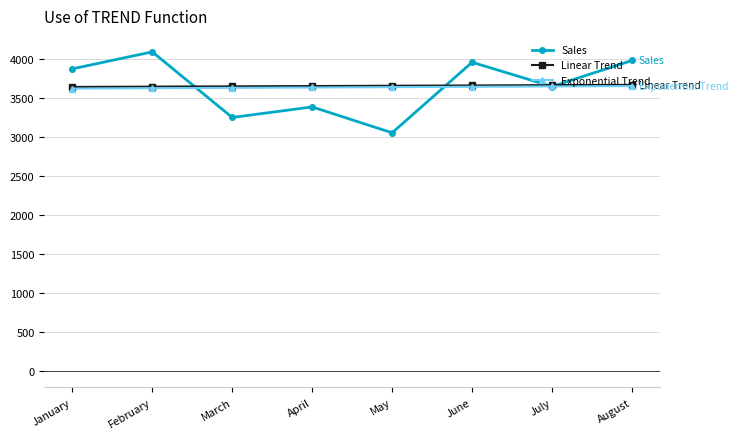

How many values in the Sales series are below 3870?

4